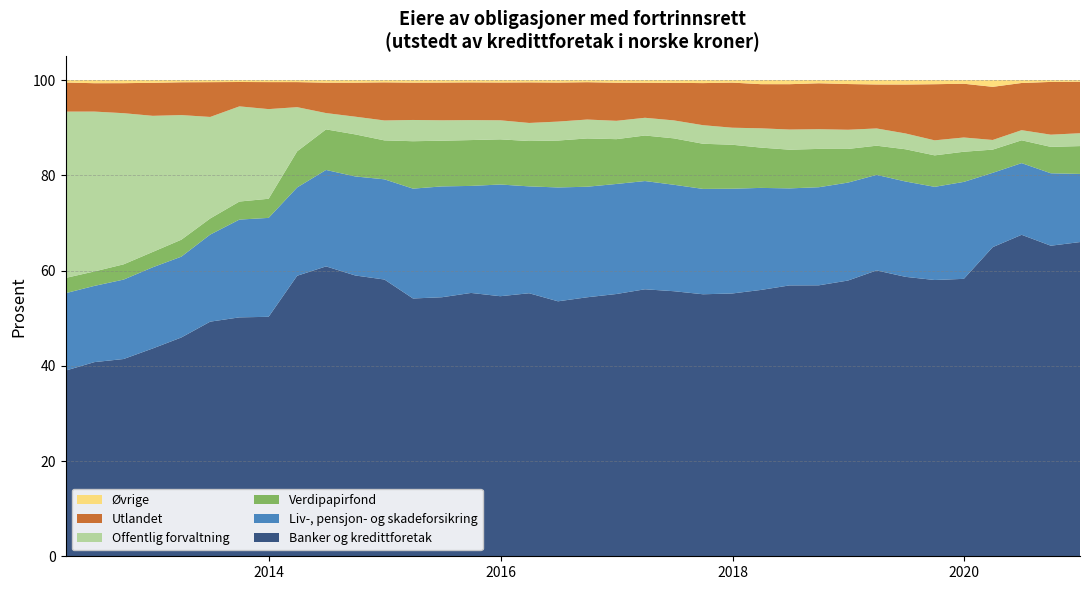

Reading right to left, list all the values displayed in this chart.

Banker og kredittforetak: 2020-12-31=66.0	2020-09-30=65.2	2020-06-30=67.5	2020-03-31=64.9	2019-12-31=58.3	2019-09-30=58.0	2019-06-30=58.7	2019-03-31=60.0	2018-12-31=57.9	2018-09-30=56.9	2018-06-30=56.9	2018-03-31=55.9	2017-12-31=55.2	2017-09-30=55.0	2017-06-30=55.7	2017-03-31=56.1	2016-12-31=55.1	2016-09-30=54.4	2016-06-30=53.5	2016-03-31=55.2	2015-12-31=54.6	2015-09-30=55.3	2015-06-30=54.4	2015-03-31=54.1	2014-12-31=58.1	2014-09-30=59.0	2014-06-30=60.9	2014-03-31=58.9	2013-12-31=50.3	2013-09-30=50.2	2013-06-30=49.3	2013-03-31=46.0	2012-12-31=43.7	2012-09-30=41.4	2012-06-30=40.8	2012-03-31=39.0
Liv-, pensjon- og skadeforsikring: 2020-12-31=14.3	2020-09-30=15.2	2020-06-30=15.1	2020-03-31=15.6	2019-12-31=20.4	2019-09-30=19.6	2019-06-30=20.0	2019-03-31=20.1	2018-12-31=20.6	2018-09-30=20.6	2018-06-30=20.4	2018-03-31=21.4	2017-12-31=22.0	2017-09-30=22.1	2017-06-30=22.4	2017-03-31=22.7	2016-12-31=23.1	2016-09-30=23.2	2016-06-30=23.9	2016-03-31=22.4	2015-12-31=23.5	2015-09-30=22.5	2015-06-30=23.3	2015-03-31=23.1	2014-12-31=21.0	2014-09-30=20.8	2014-06-30=20.3	2014-03-31=18.5	2013-12-31=20.8	2013-09-30=20.5	2013-06-30=18.3	2013-03-31=17.0	2012-12-31=17.0	2012-09-30=16.7	2012-06-30=16.0	2012-03-31=16.3
Verdipapirfond: 2020-12-31=5.8	2020-09-30=5.5	2020-06-30=4.8	2020-03-31=4.9	2019-12-31=6.3	2019-09-30=6.6	2019-06-30=6.8	2019-03-31=6.1	2018-12-31=7.1	2018-09-30=8.0	2018-06-30=8.1	2018-03-31=8.5	2017-12-31=9.2	2017-09-30=9.5	2017-06-30=9.7	2017-03-31=9.6	2016-12-31=9.4	2016-09-30=10.1	2016-06-30=9.9	2016-03-31=9.5	2015-12-31=9.5	2015-09-30=9.6	2015-06-30=9.6	2015-03-31=10.0	2014-12-31=8.2	2014-09-30=8.8	2014-06-30=8.5	2014-03-31=7.6	2013-12-31=4.0	2013-09-30=3.8	2013-06-30=3.4	2013-03-31=3.6	2012-12-31=3.2	2012-09-30=3.2	2012-06-30=3.0	2012-03-31=3.2
Offentlig forvaltning: 2020-12-31=2.7	2020-09-30=2.6	2020-06-30=2.1	2020-03-31=2.0	2019-12-31=3.0	2019-09-30=3.2	2019-06-30=3.3	2019-03-31=3.6	2018-12-31=4.0	2018-09-30=4.1	2018-06-30=4.2	2018-03-31=4.0	2017-12-31=3.6	2017-09-30=3.9	2017-06-30=3.8	2017-03-31=3.7	2016-12-31=3.9	2016-09-30=4.0	2016-06-30=4.0	2016-03-31=3.8	2015-12-31=4.0	2015-09-30=4.2	2015-06-30=4.3	2015-03-31=4.5	2014-12-31=4.2	2014-09-30=3.7	2014-06-30=3.4	2014-03-31=9.3	2013-12-31=18.8	2013-09-30=20.0	2013-06-30=21.3	2013-03-31=26.2	2012-12-31=28.6	2012-09-30=31.7	2012-06-30=33.6	2012-03-31=34.9
Utlandet: 2020-12-31=10.8	2020-09-30=11.1	2020-06-30=9.9	2020-03-31=11.2	2019-12-31=11.3	2019-09-30=11.8	2019-06-30=10.3	2019-03-31=9.2	2018-12-31=9.6	2018-09-30=9.6	2018-06-30=9.5	2018-03-31=9.3	2017-12-31=9.5	2017-09-30=8.8	2017-06-30=7.9	2017-03-31=7.4	2016-12-31=8.0	2016-09-30=7.8	2016-06-30=8.2	2016-03-31=8.5	2015-12-31=7.9	2015-09-30=7.9	2015-06-30=7.9	2015-03-31=7.8	2014-12-31=8.0	2014-09-30=7.1	2014-06-30=6.4	2014-03-31=5.3	2013-12-31=5.7	2013-09-30=5.1	2013-06-30=7.3	2013-03-31=6.9	2012-12-31=6.9	2012-09-30=6.3	2012-06-30=6.0	2012-03-31=6.1
Øvrige: 2020-12-31=0.3	2020-09-30=0.4	2020-06-30=0.6	2020-03-31=1.4	2019-12-31=0.8	2019-09-30=0.9	2019-06-30=0.9	2019-03-31=0.9	2018-12-31=0.8	2018-09-30=0.7	2018-06-30=0.8	2018-03-31=0.8	2017-12-31=0.5	2017-09-30=0.6	2017-06-30=0.6	2017-03-31=0.5	2016-12-31=0.5	2016-09-30=0.4	2016-06-30=0.5	2016-03-31=0.5	2015-12-31=0.5	2015-09-30=0.5	2015-06-30=0.5	2015-03-31=0.5	2014-12-31=0.5	2014-09-30=0.5	2014-06-30=0.5	2014-03-31=0.4	2013-12-31=0.4	2013-09-30=0.4	2013-06-30=0.4	2013-03-31=0.4	2012-12-31=0.6	2012-09-30=0.6	2012-06-30=0.6	2012-03-31=0.5